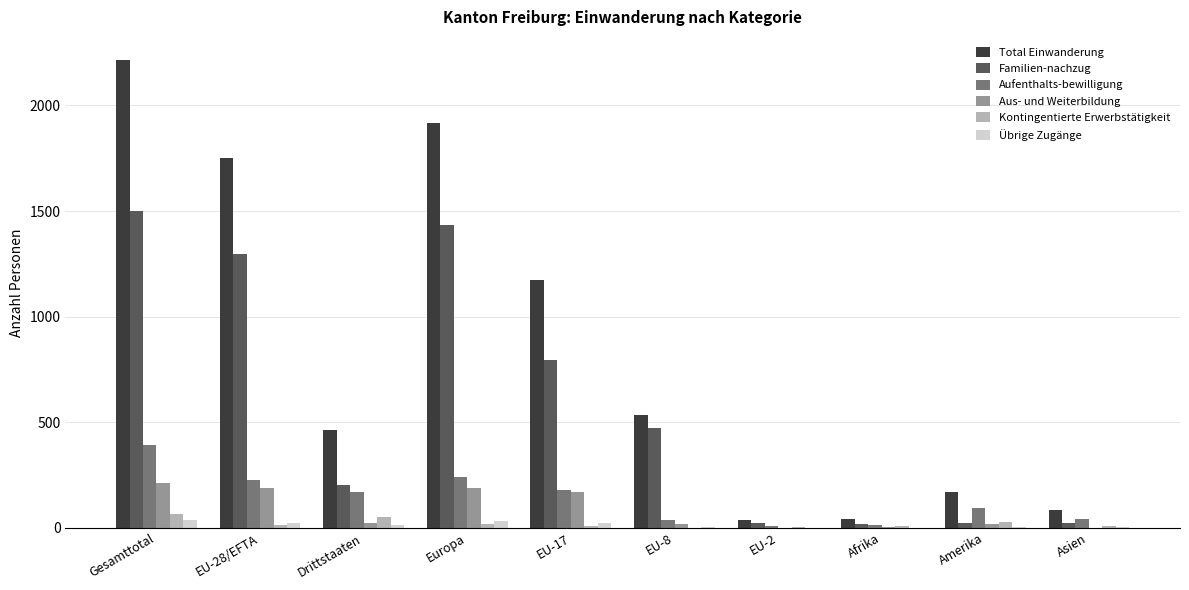

Is the value of Familien-nachzug at EU-17 greater than the value of Aufenthalts-bewilligung at Afrika?

Yes